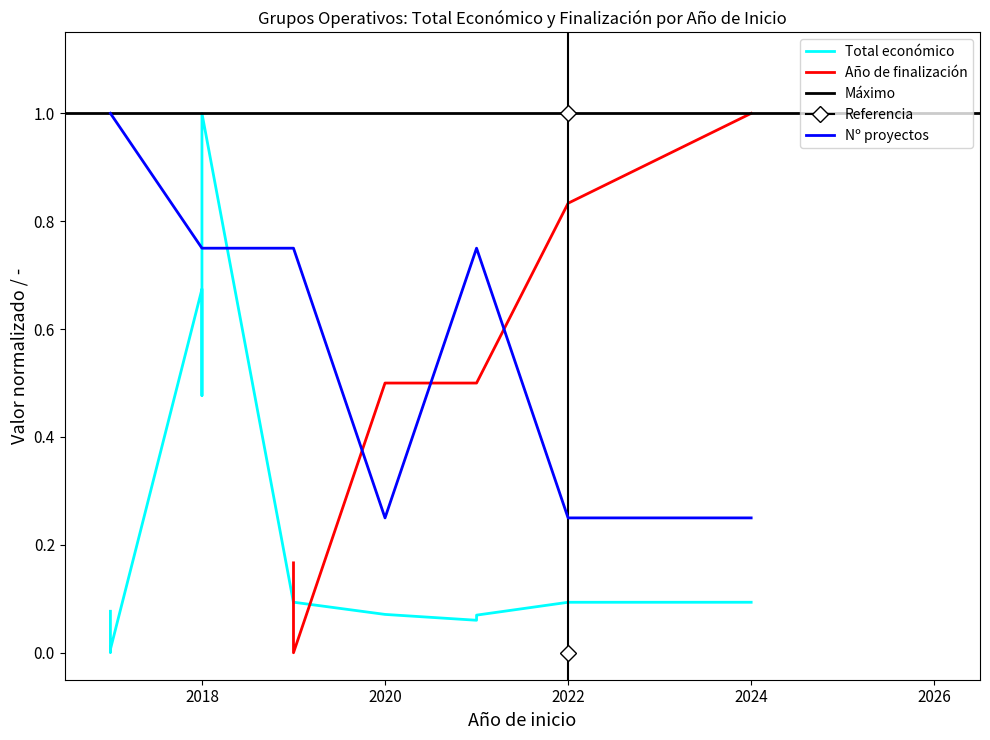

The value at 2018 is 0.7. True or false?

False